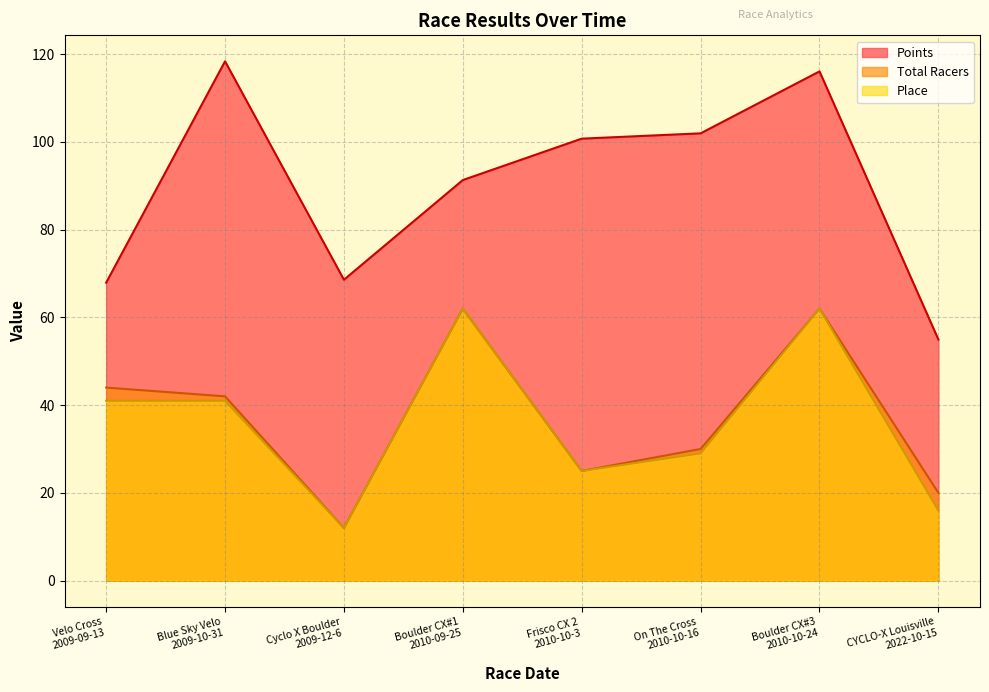

What position from the left is Boulder CX#3
2010-10-24?

7